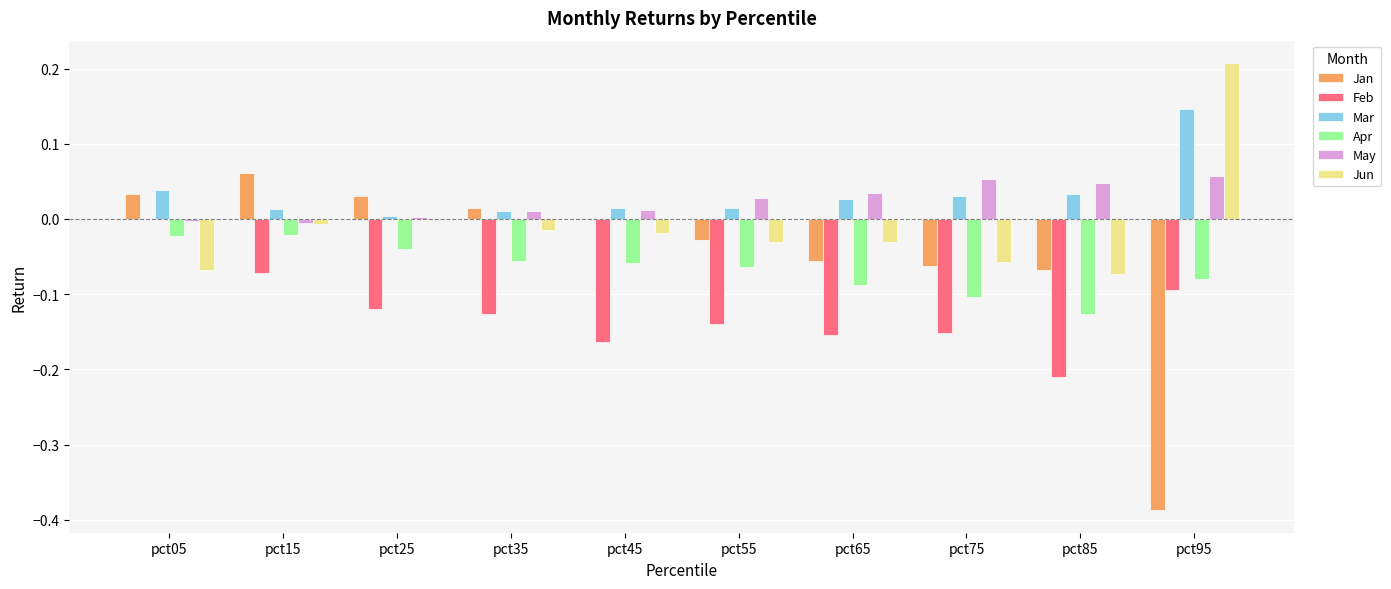

At which category does the chart reach its peak across all series?

pct95